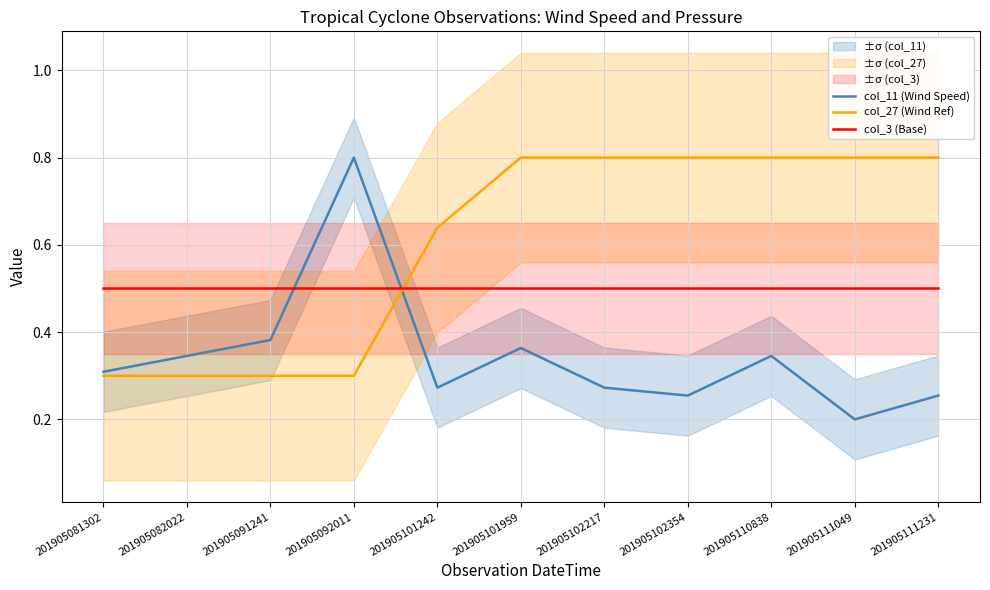

What is the approximate value of col_27 (Wind Ref) at 201905110838?

0.8